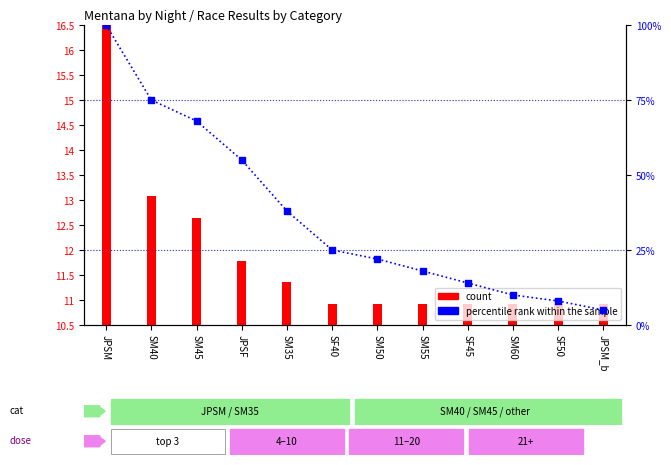

Which has a higher value, SF45 or SM55?

SM55